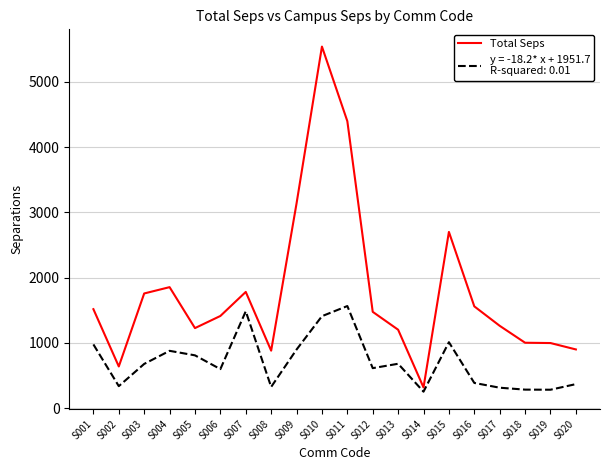

At which category is the sum across all series the highest?

S010